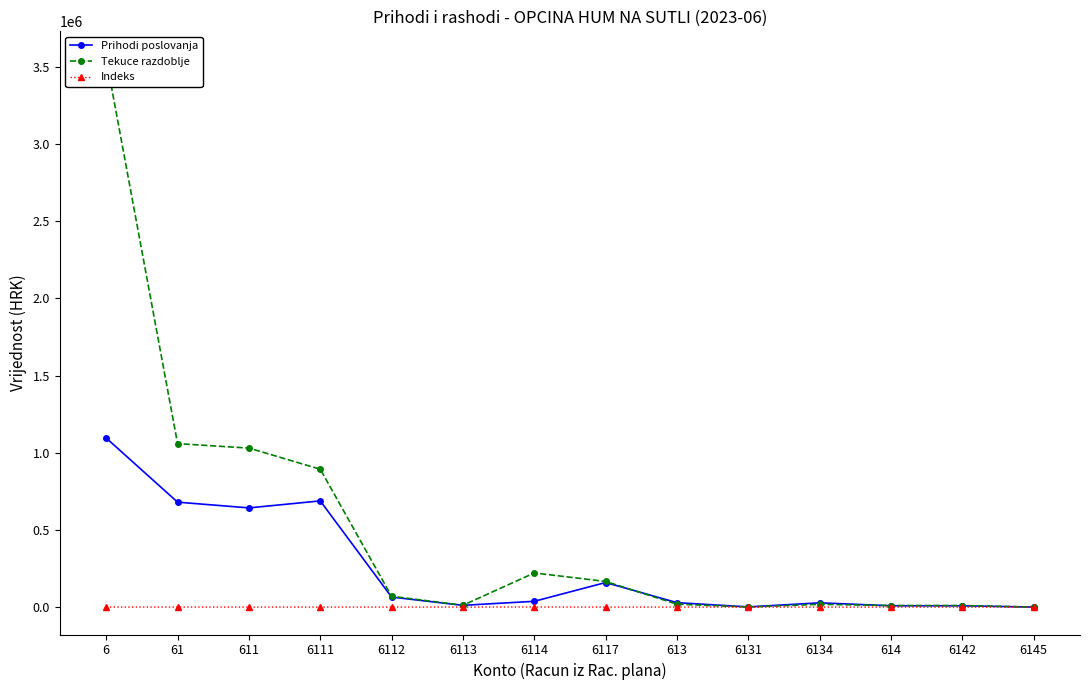

Rank the series by their maximum value, from highest to lowest.

Tekuce razdoblje, Prihodi poslovanja, Indeks